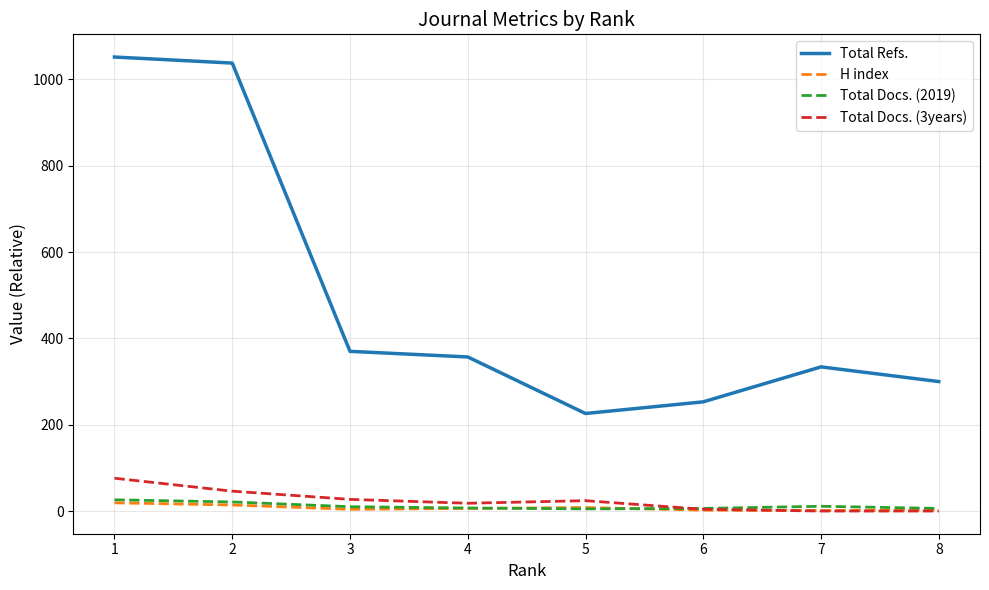

What is the difference between the H index values at 3 and 1?

15